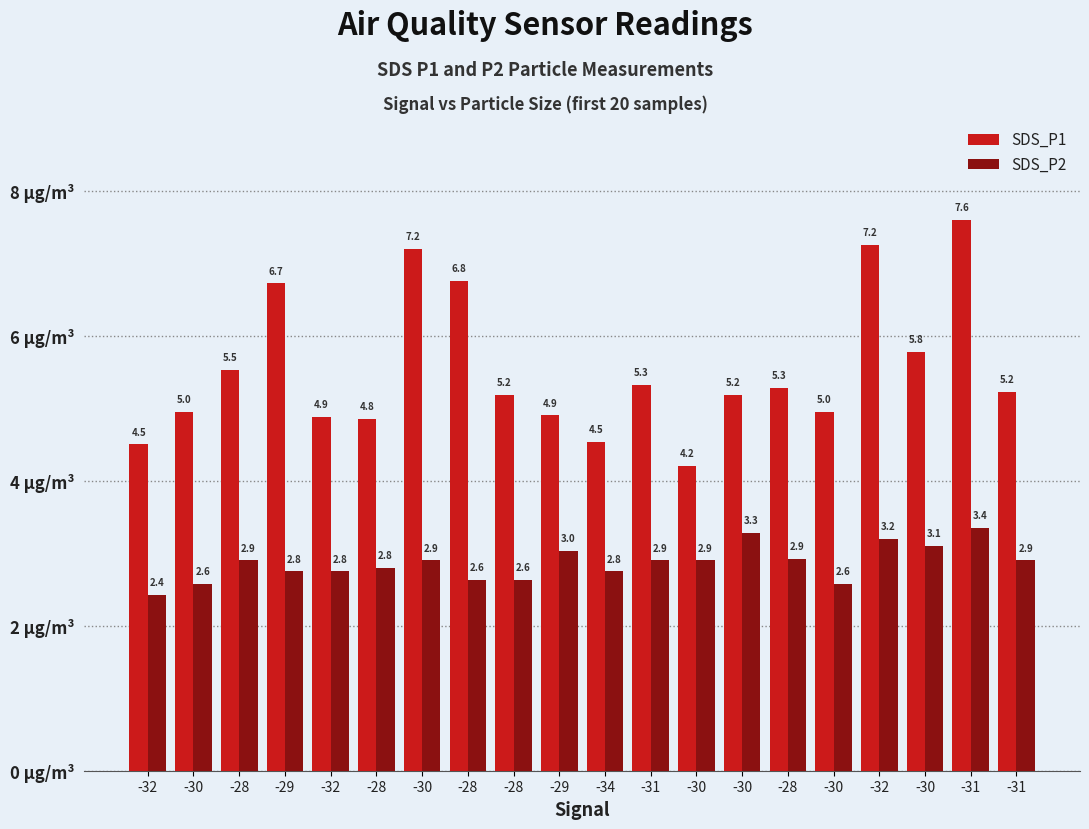

Reading right to left, extract all data points from this chart.

SDS_P1: -31=5.2	-31=7.6	-30=5.8	-32=7.2	-30=5.0	-28=5.3	-30=5.2	-30=4.2	-31=5.3	-34=4.5	-29=4.9	-28=5.2	-28=6.8	-30=7.2	-28=4.8	-32=4.9	-29=6.7	-28=5.5	-30=5.0	-32=4.5
SDS_P2: -31=2.9	-31=3.4	-30=3.1	-32=3.2	-30=2.6	-28=2.9	-30=3.3	-30=2.9	-31=2.9	-34=2.8	-29=3.0	-28=2.6	-28=2.6	-30=2.9	-28=2.8	-32=2.8	-29=2.8	-28=2.9	-30=2.6	-32=2.4